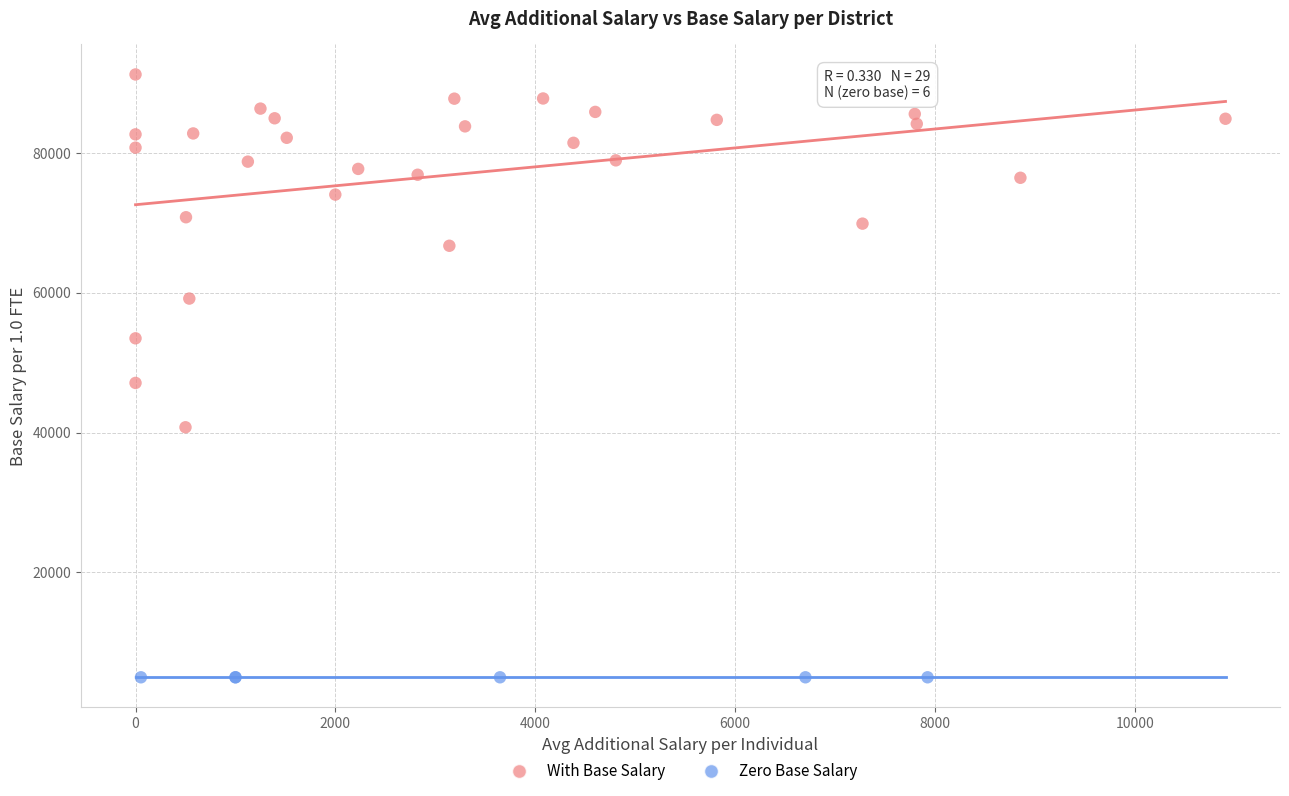

What are all the series names shown in the legend?

With Base Salary, Zero Base Salary